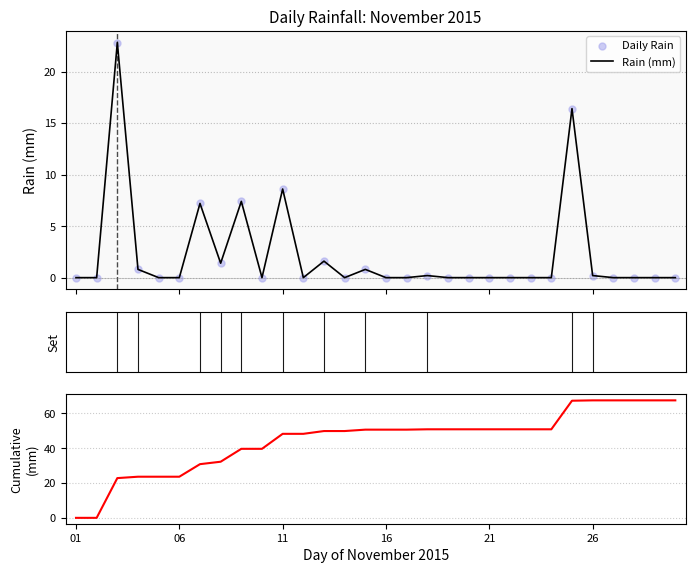

What is the highest value of the Rain (mm) series?

22.8